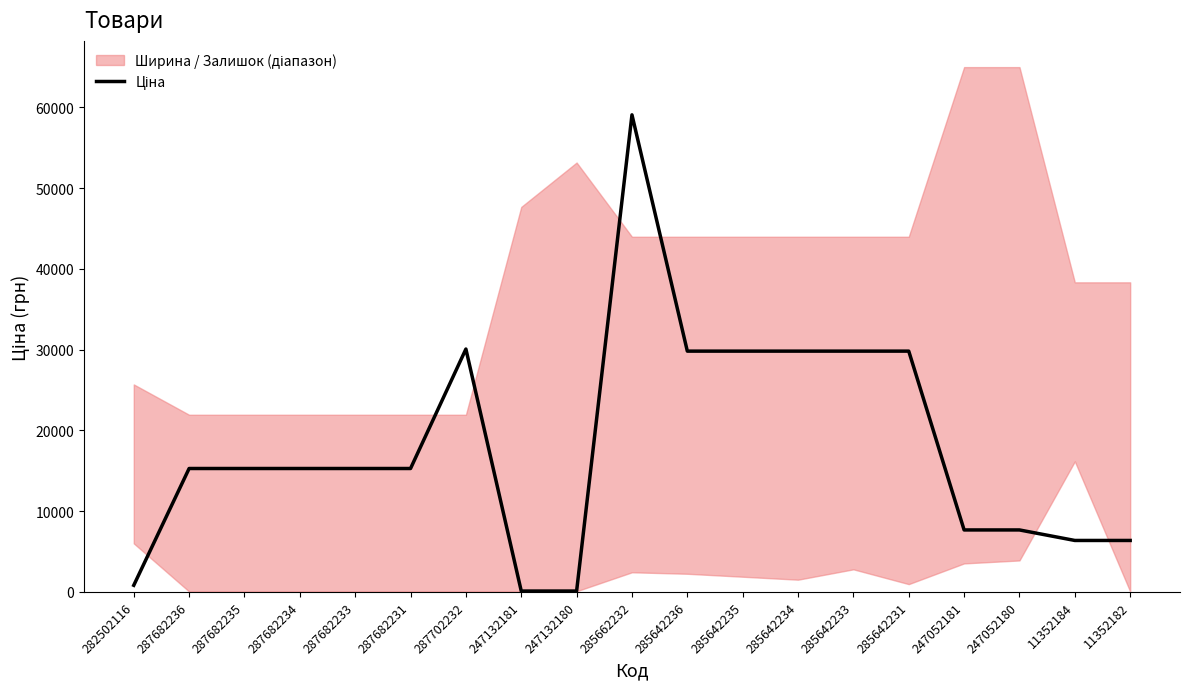

List the labels in order of value, largest first.

285662232, 287702232, 285642236, 285642235, 285642234, 285642233, 285642231, 287682236, 287682235, 287682234, 287682233, 287682231, 247052181, 247052180, 11352184, 11352182, 282502116, 247132181, 247132180